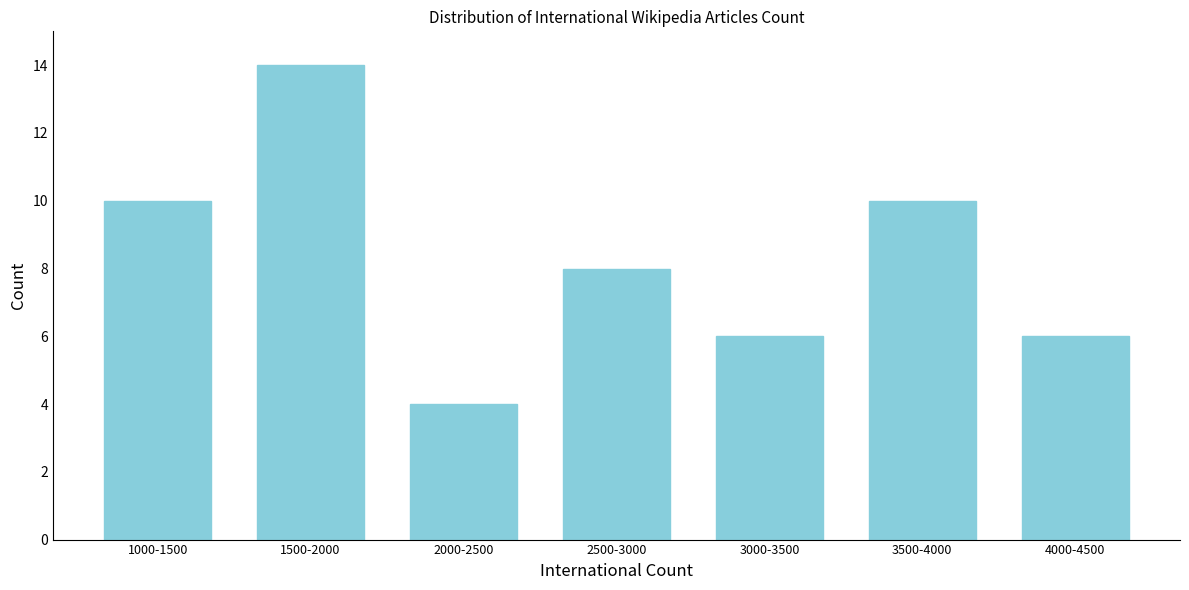

Reading right to left, what are all the values shown in this chart?

4000-4500=6	3500-4000=10	3000-3500=6	2500-3000=8	2000-2500=4	1500-2000=14	1000-1500=10